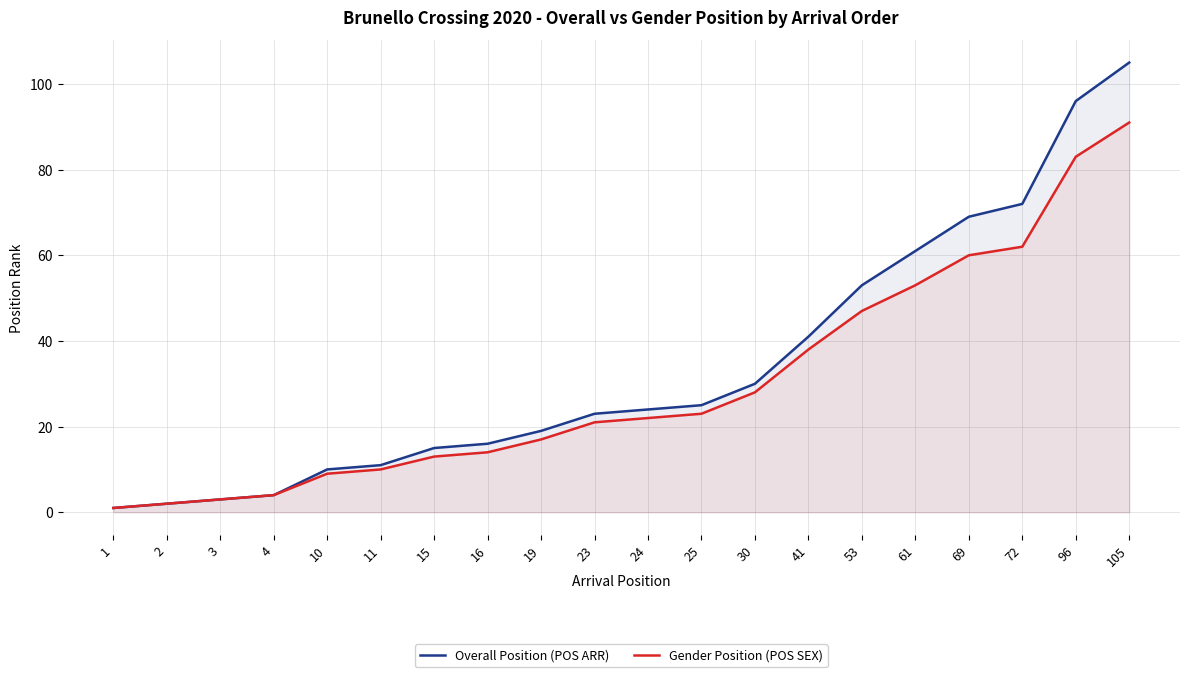

Between 3 and 4, which is larger?

4